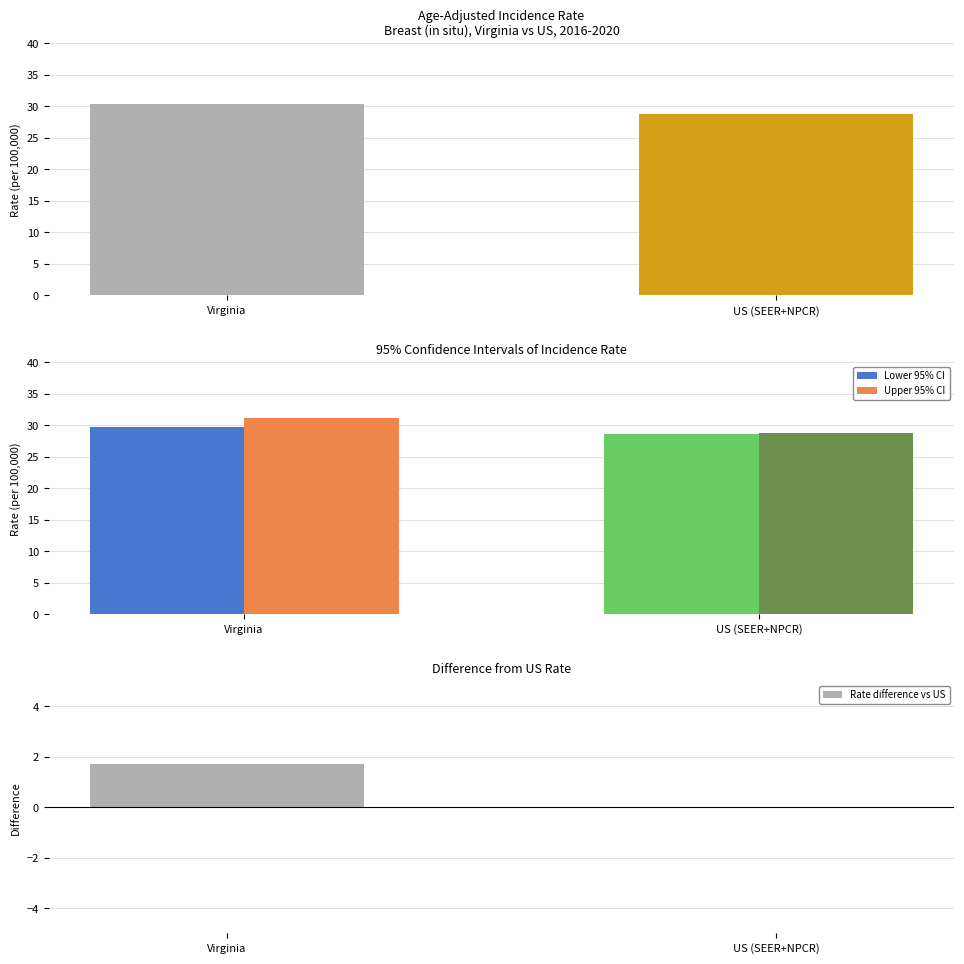

What is the difference between the highest and lowest values at US (SEER+NPCR)?

28.8